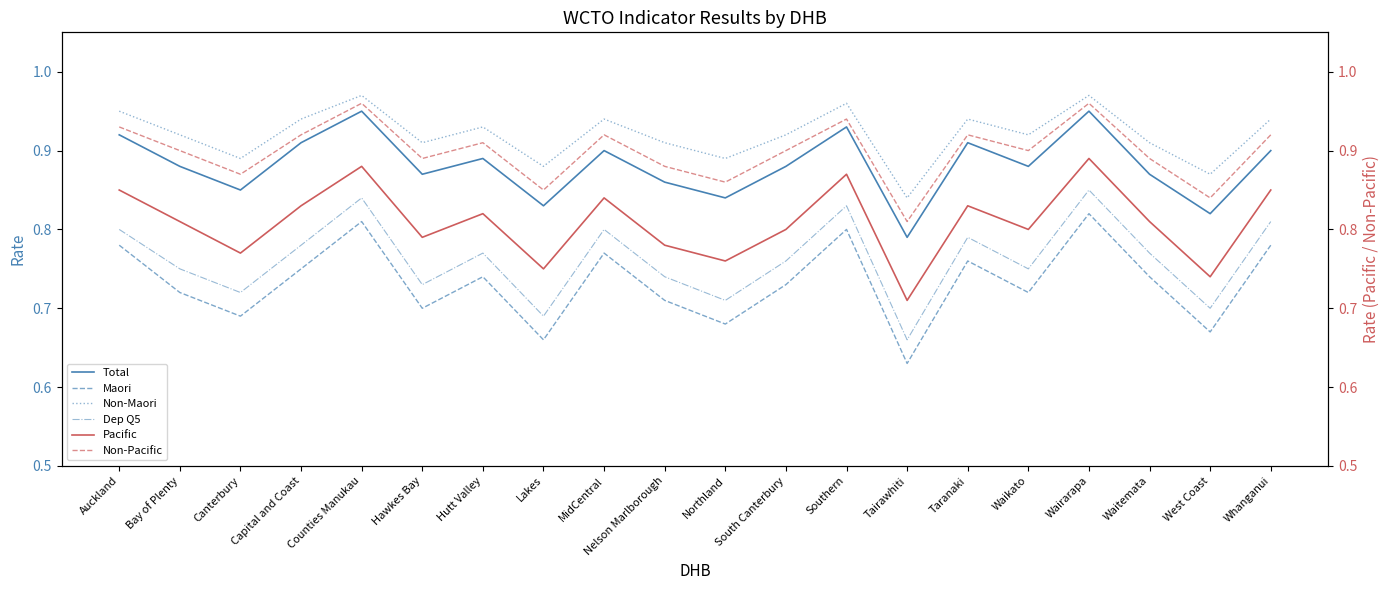

Is the value of Pacific at Hawkes Bay greater than the value of Maori at Canterbury?

Yes